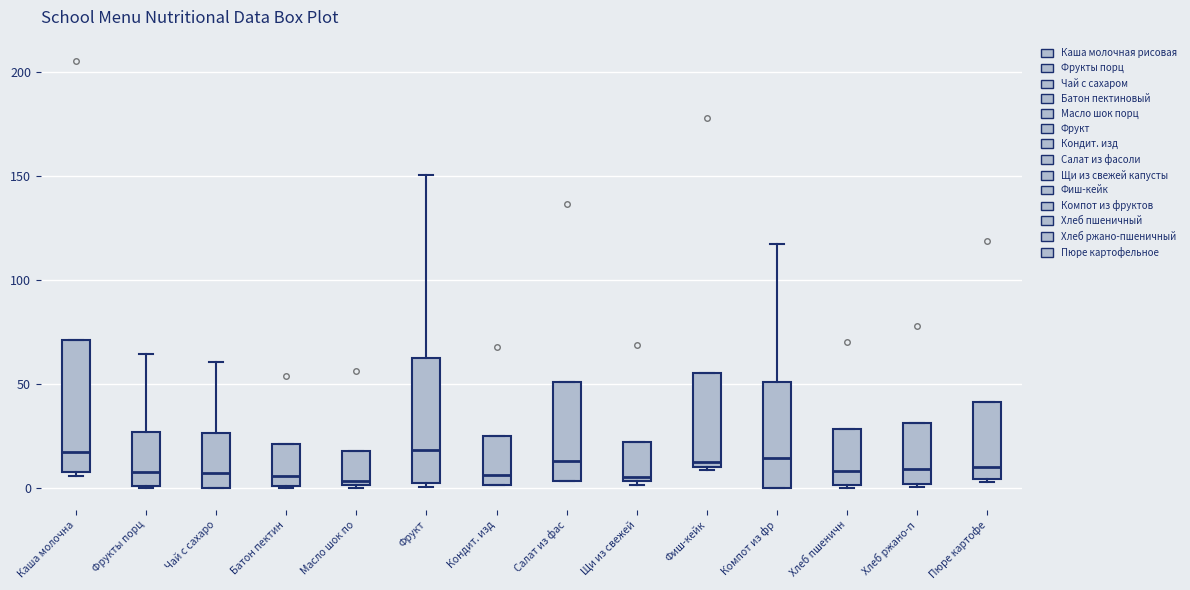

Where is the lower edge of the box for Пюре картофе on the y-axis? The values are not printed on the chart, so give them approximately, as read against the axis.

5